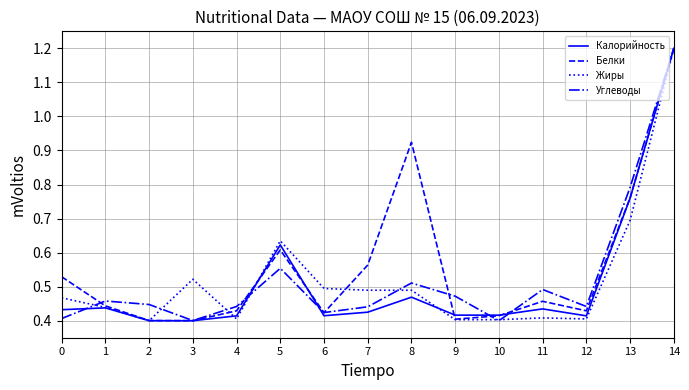

What is the maximum value shown in the chart?

1.2